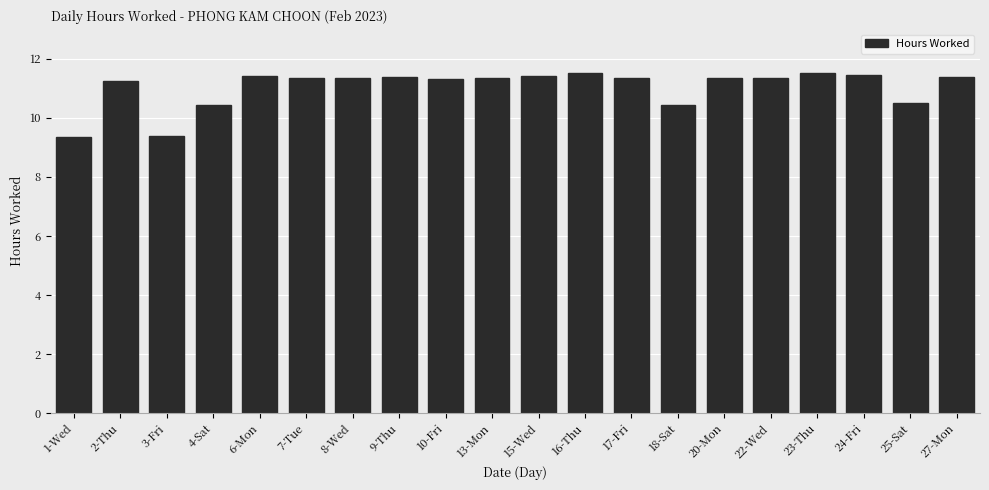

Is it true that the value at 16-Thu is 11.5?

True